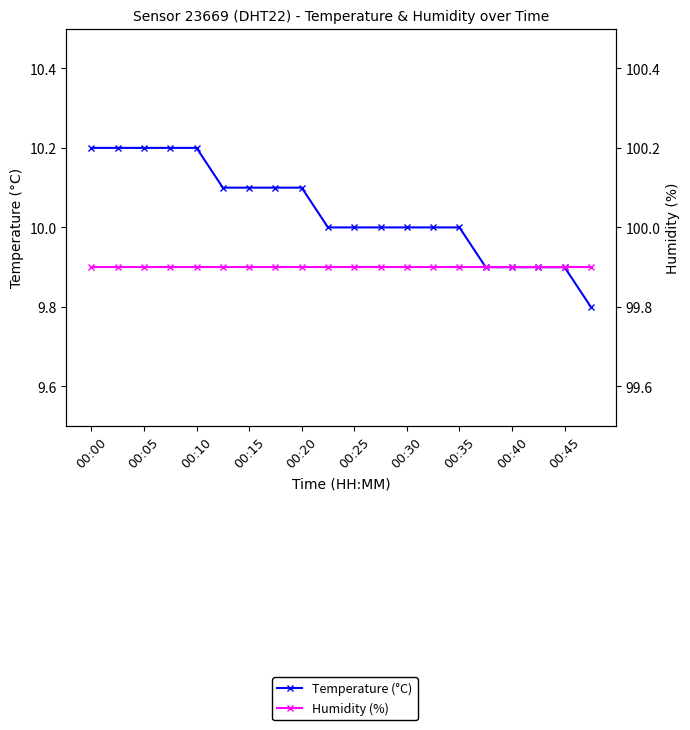

True or false: Humidity (%) and Temperature (°C) intersect in this chart.

False